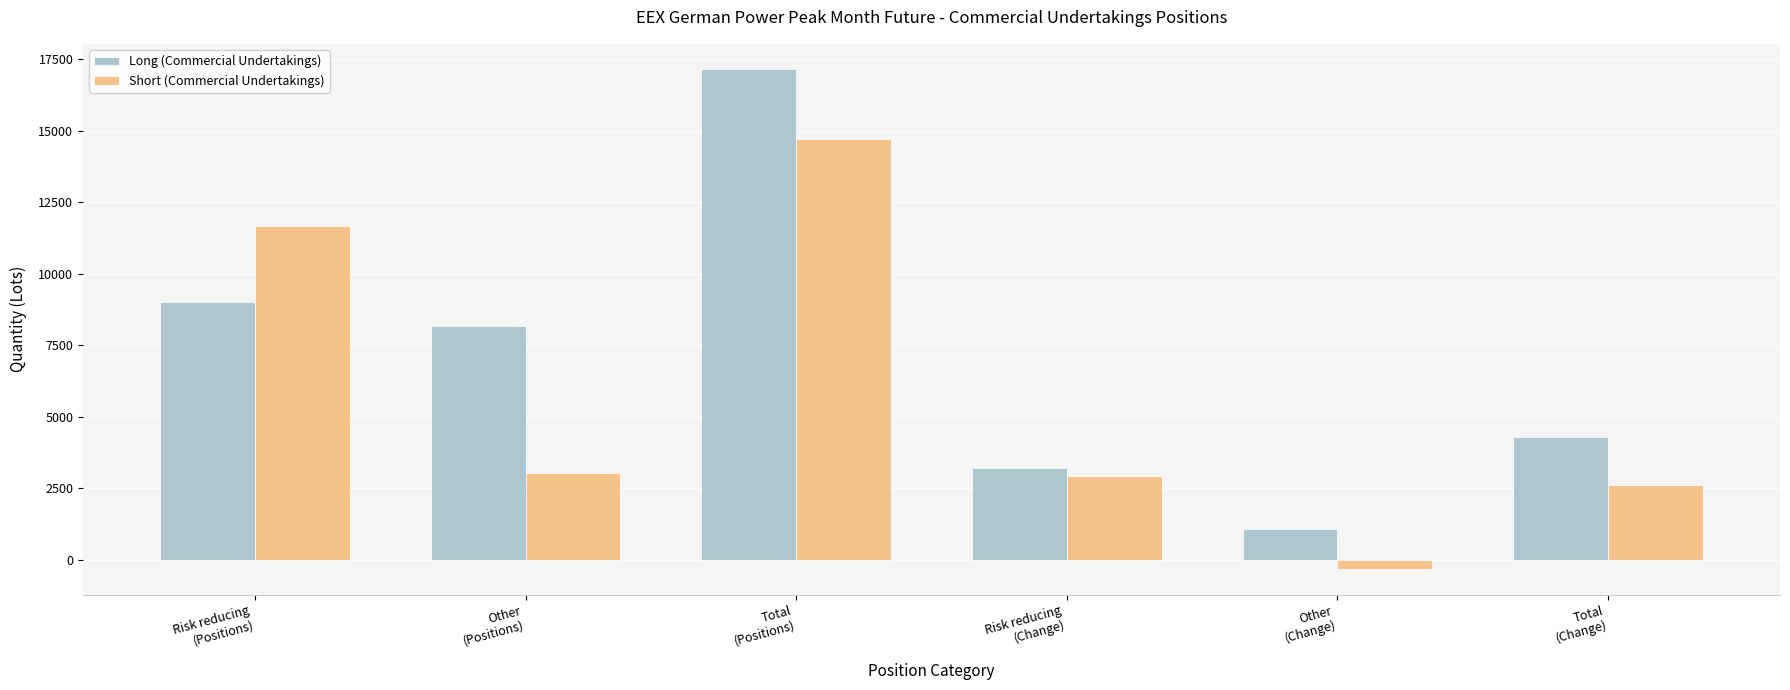

Reading left to right, what are all the values shown in this chart?

Long (Commercial Undertakings): 8999	8162	17161	3219	1061	4280
Short (Commercial Undertakings): 11670	3047	14717	2942	-337	2605